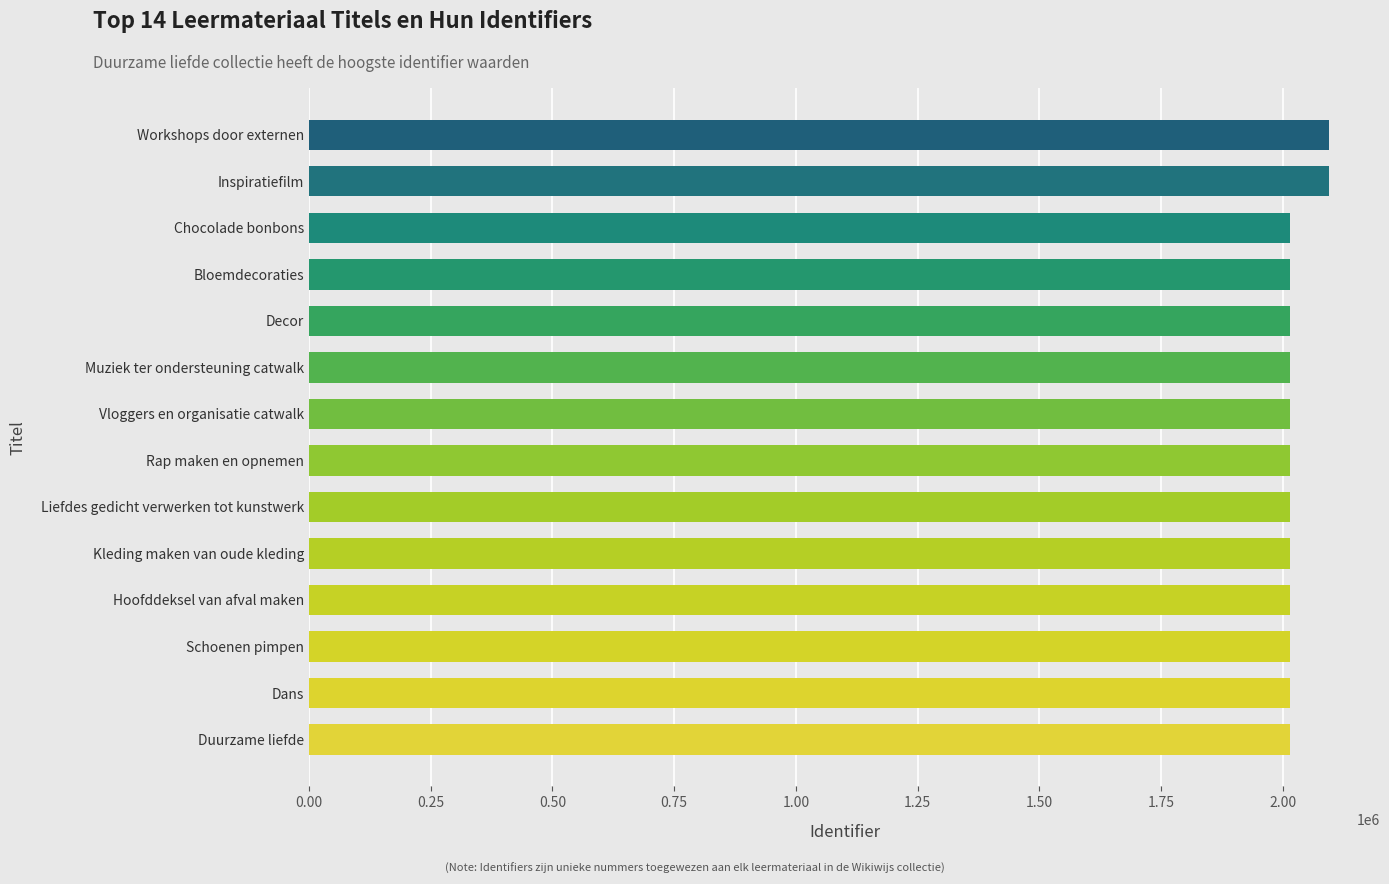

What is the ratio of the value at Rap maken en opnemen to the value at Muziek ter ondersteuning catwalk?

1.0